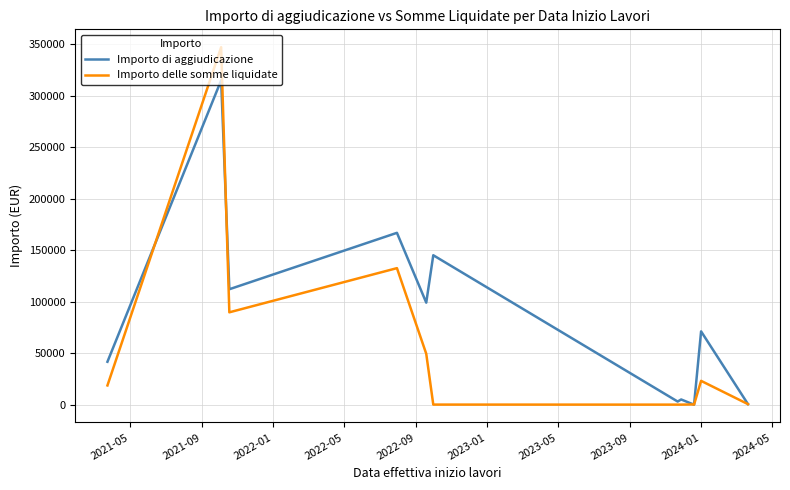

Which series has the largest range (max minus min)?

Importo delle somme liquidate